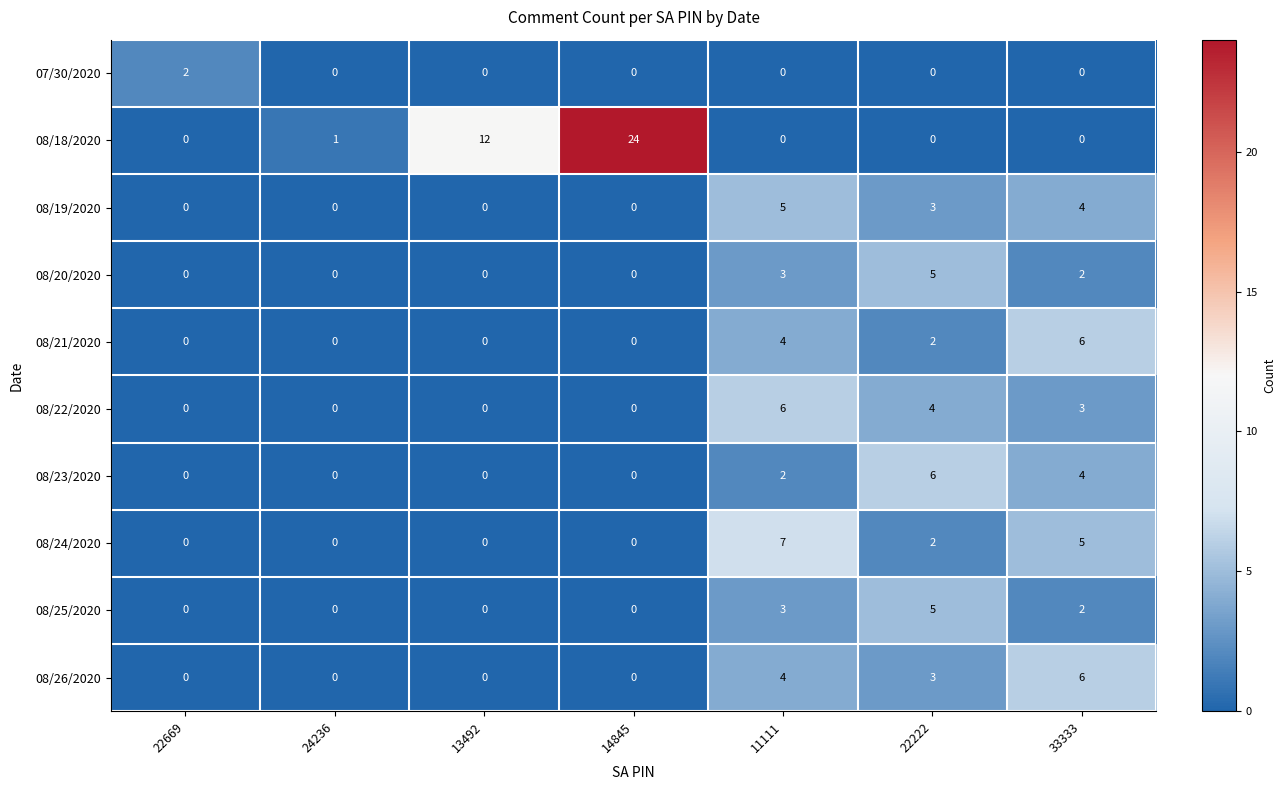

What is the difference between the second highest and second lowest values in the 08/19/2020 series?

4